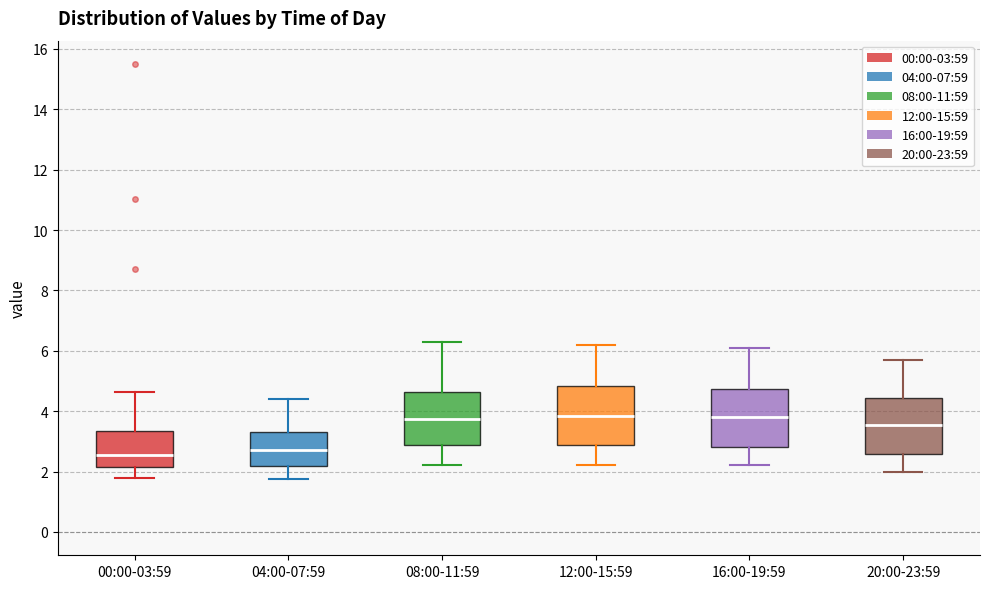

Where does the median line of the box for 16:00-19:59 sit on the y-axis? The values are not printed on the chart, so give them approximately, as read against the axis.

3.8